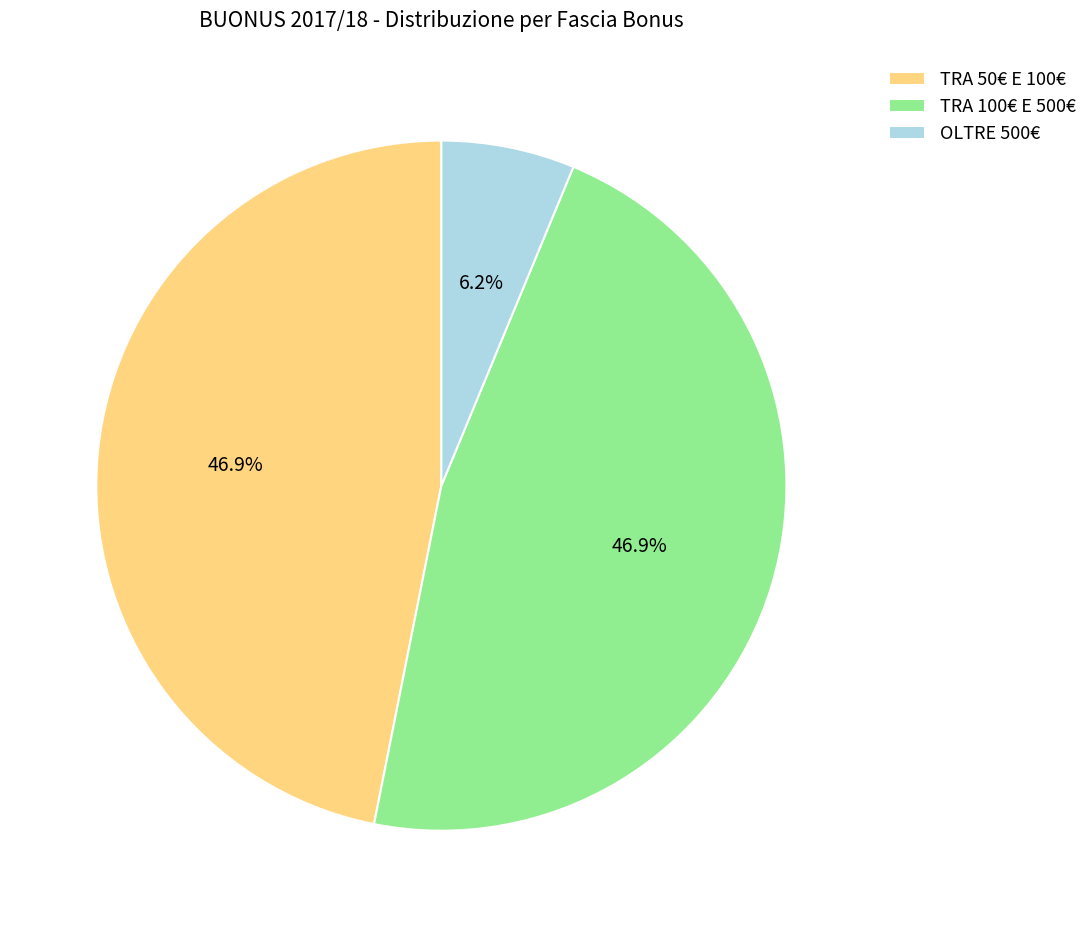

To the nearest percent, what is the difference between the largest and smallest slice percentages?

41%